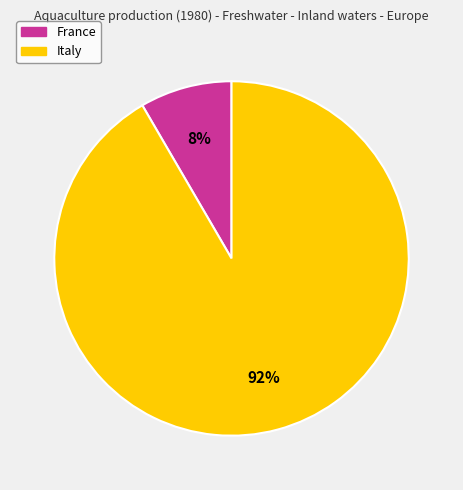

What percentage is the Italy slice, to the nearest percent?

92%